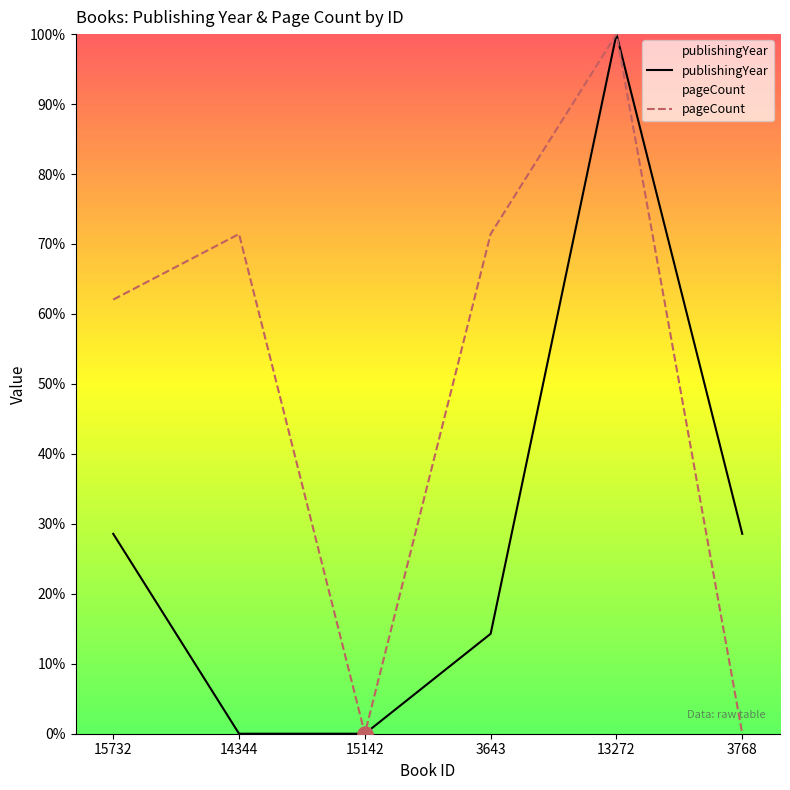

What is the total value across all series at 13272?

200.0